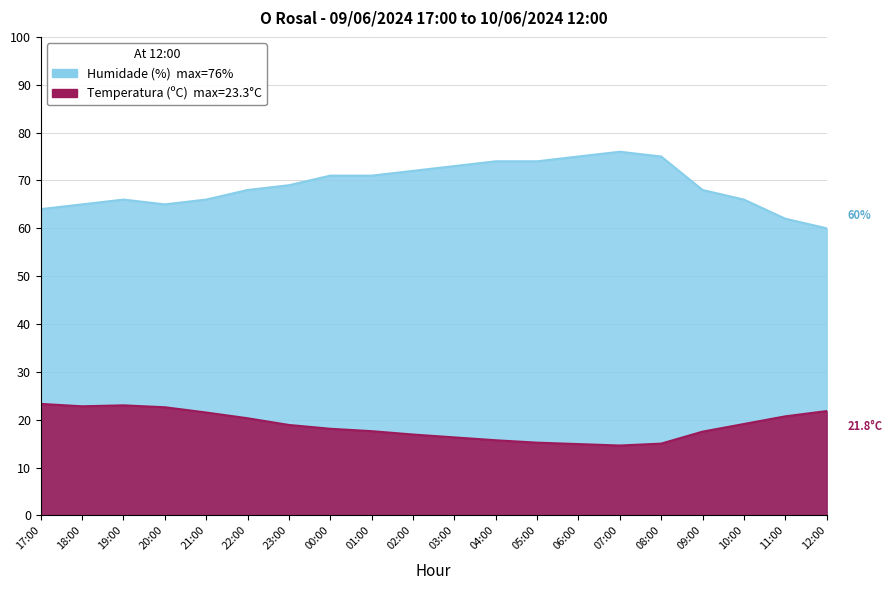

What position from the left is 11:00?

19